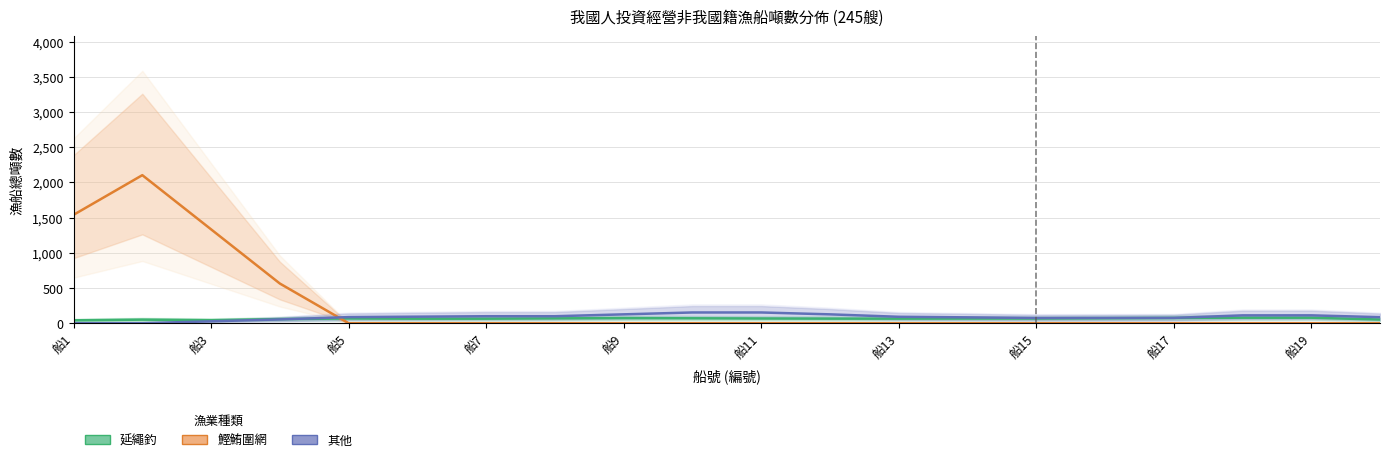

What is the sum of all 鰹鮪圍網 values?

5541.0